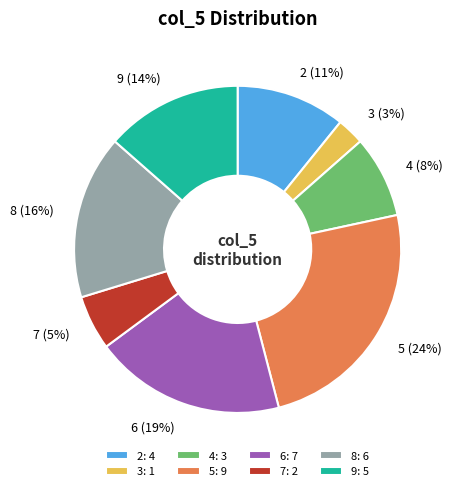

How many segments does this pie chart have?

8